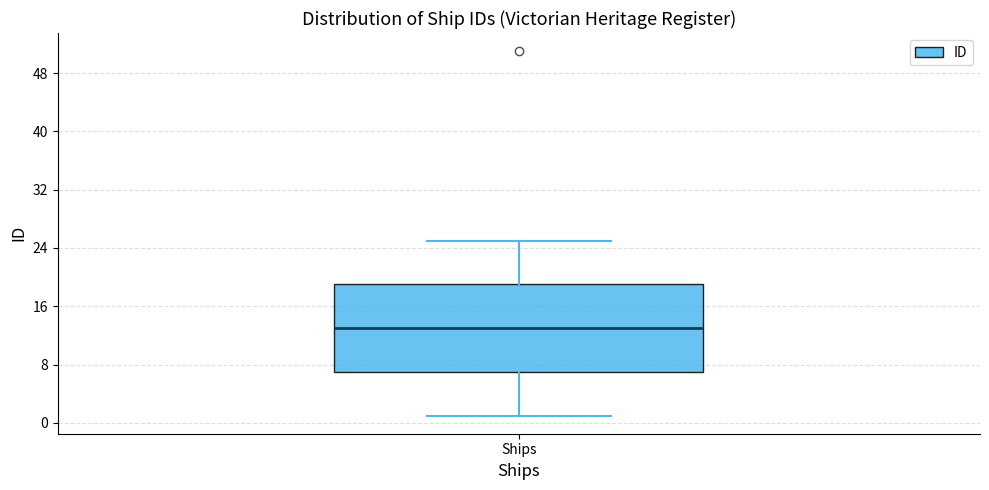

Where does the median line of the box for Ships sit on the y-axis? The values are not printed on the chart, so give them approximately, as read against the axis.

13